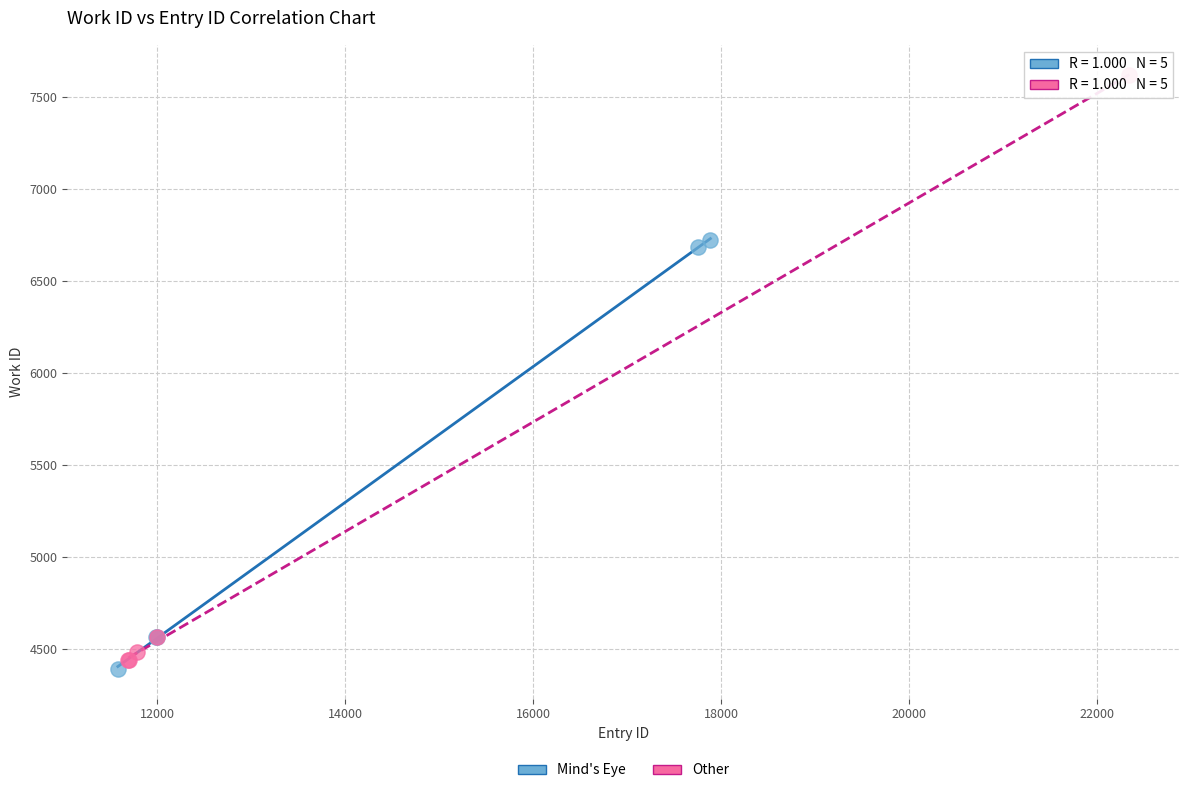

What are all the series names shown in the legend?

Mind's Eye, Other